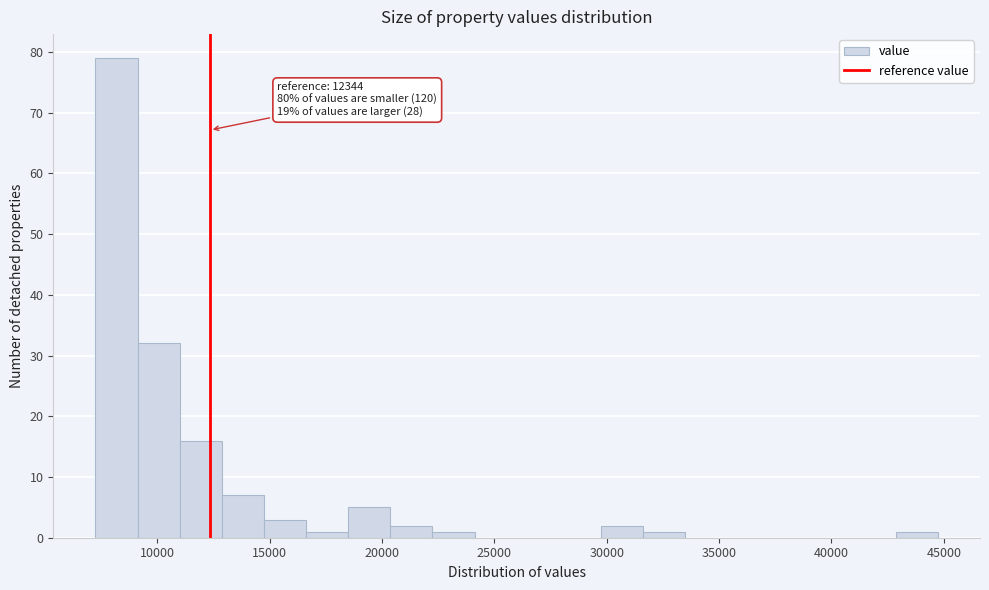

Around what value on the x-axis is the tallest bar? Give the approximate position of its centre, as read against the axis.

8000